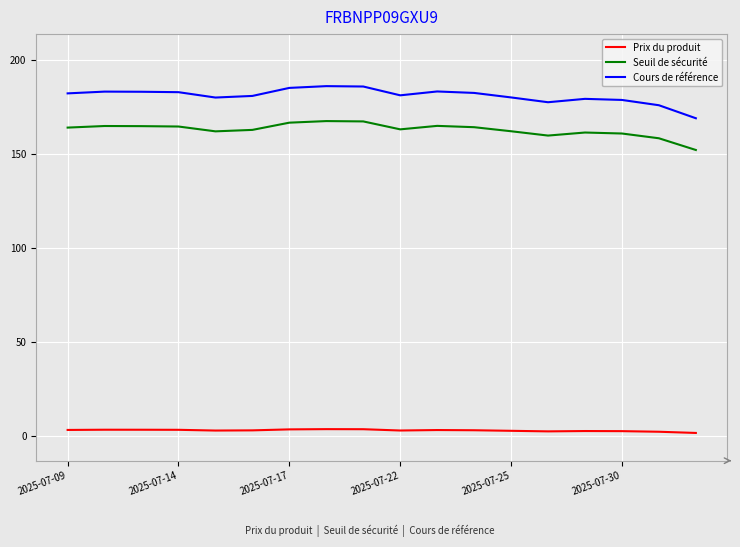

True or false: Prix du produit and Cours de référence cross at least once.

False